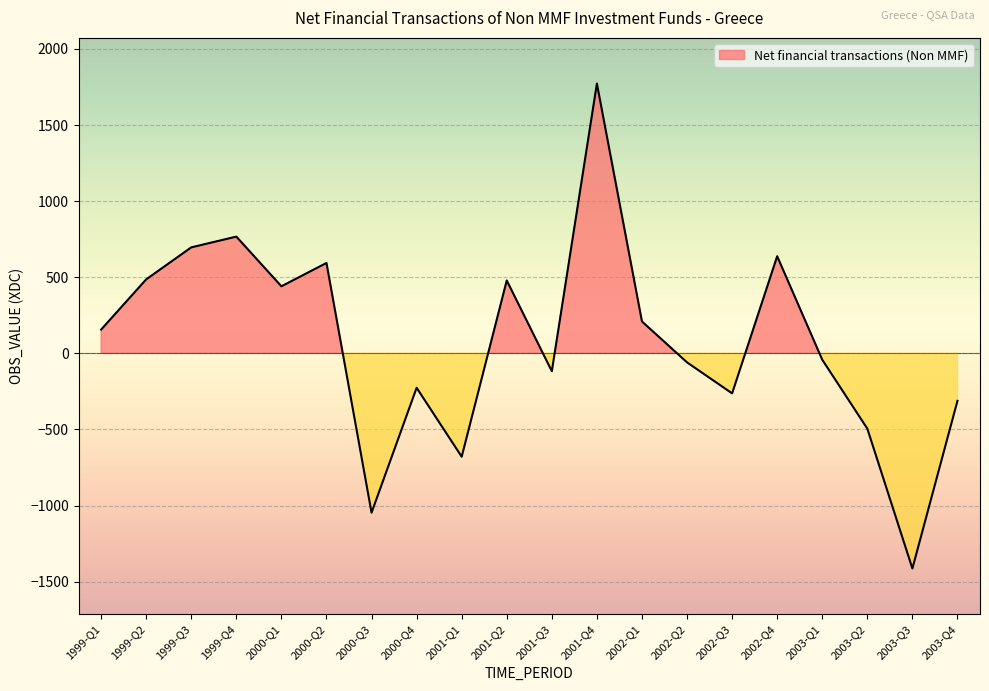

Where is the data nearest to the value 179?

1999-Q1